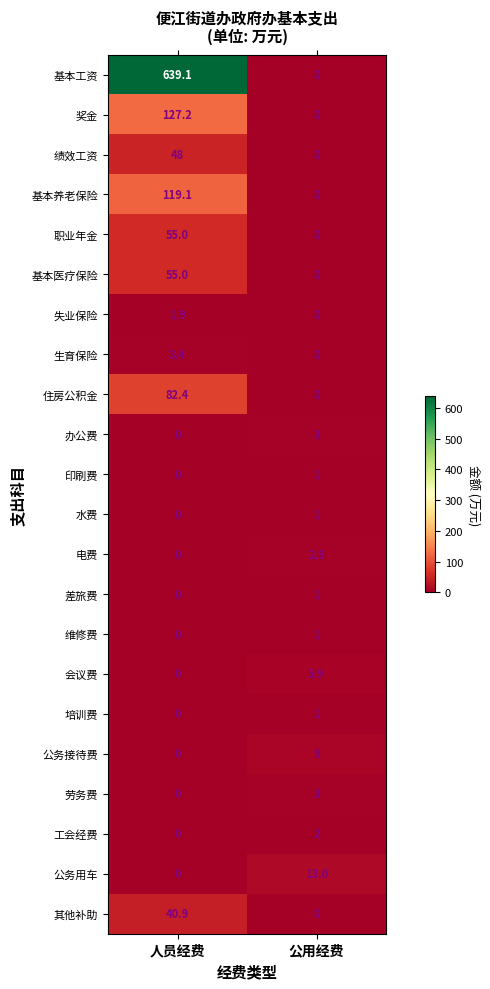

What is the difference between the maximum and minimum values in the 职业年金 series?

55.0